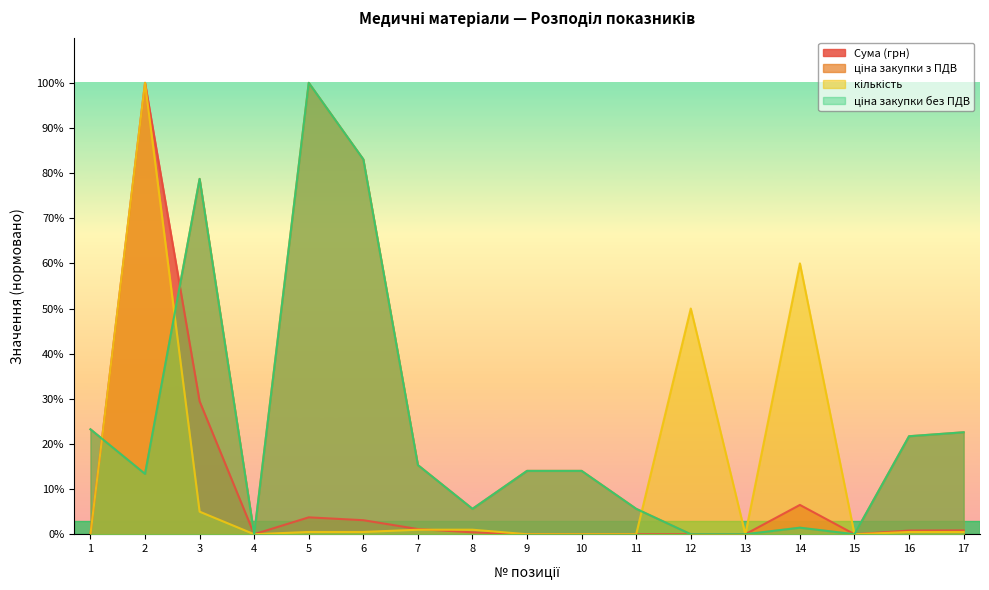

Reading left to right, list all the values displayed in this chart.

Сума (грн): 0.0	1.0	0.3	0.0	0.0	0.0	0.0	0.0	0.0	0.0	0.0	0.0	0.0	0.1	0.0	0.0	0.0
ціна закупки з ПДВ: 0.2	0.1	0.8	0.0	1.0	0.8	0.2	0.1	0.1	0.1	0.1	0.0	0.0	0.0	0.0	0.2	0.2
кількість: 0.0	1.0	0.1	0.0	0.0	0.0	0.0	0.0	0.0	0.0	0.0	0.5	0.0	0.6	0.0	0.0	0.0
ціна закупки без ПДВ: 0.2	0.1	0.8	0.0	1.0	0.8	0.2	0.1	0.1	0.1	0.1	0.0	0.0	0.0	0.0	0.2	0.2